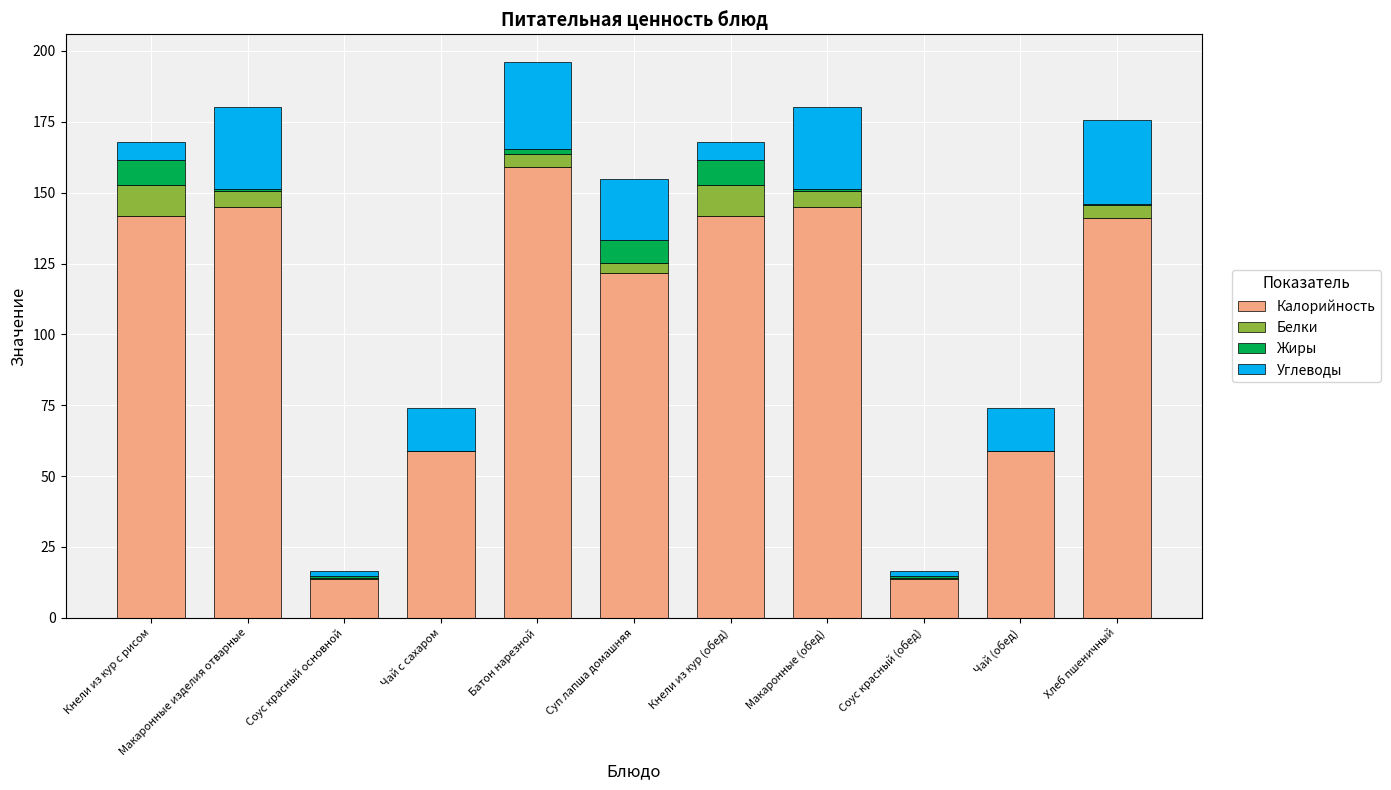

What is the sum of all Калорийность values?

1140.6